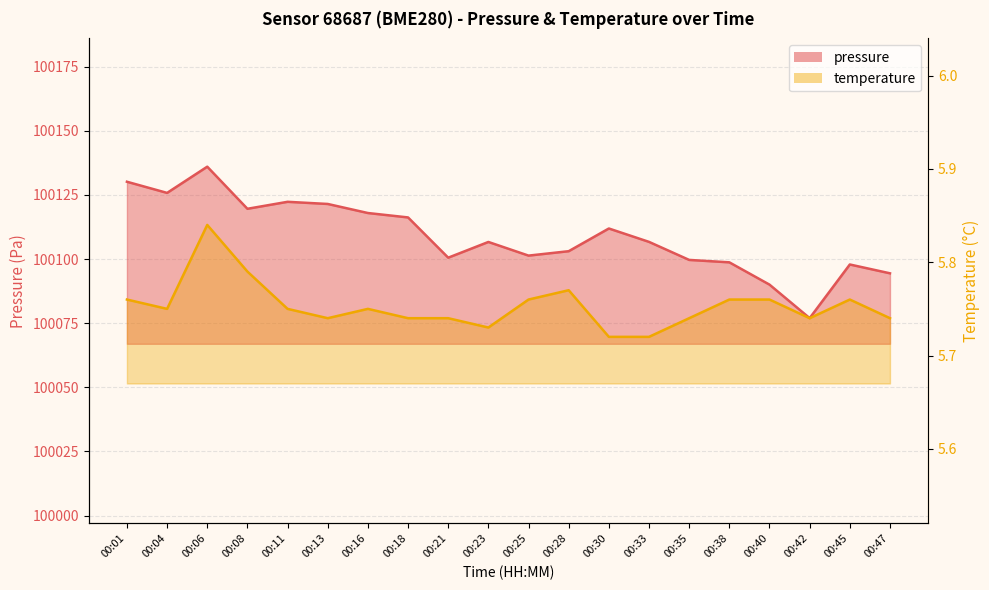

What is the maximum value for temperature?

5.8